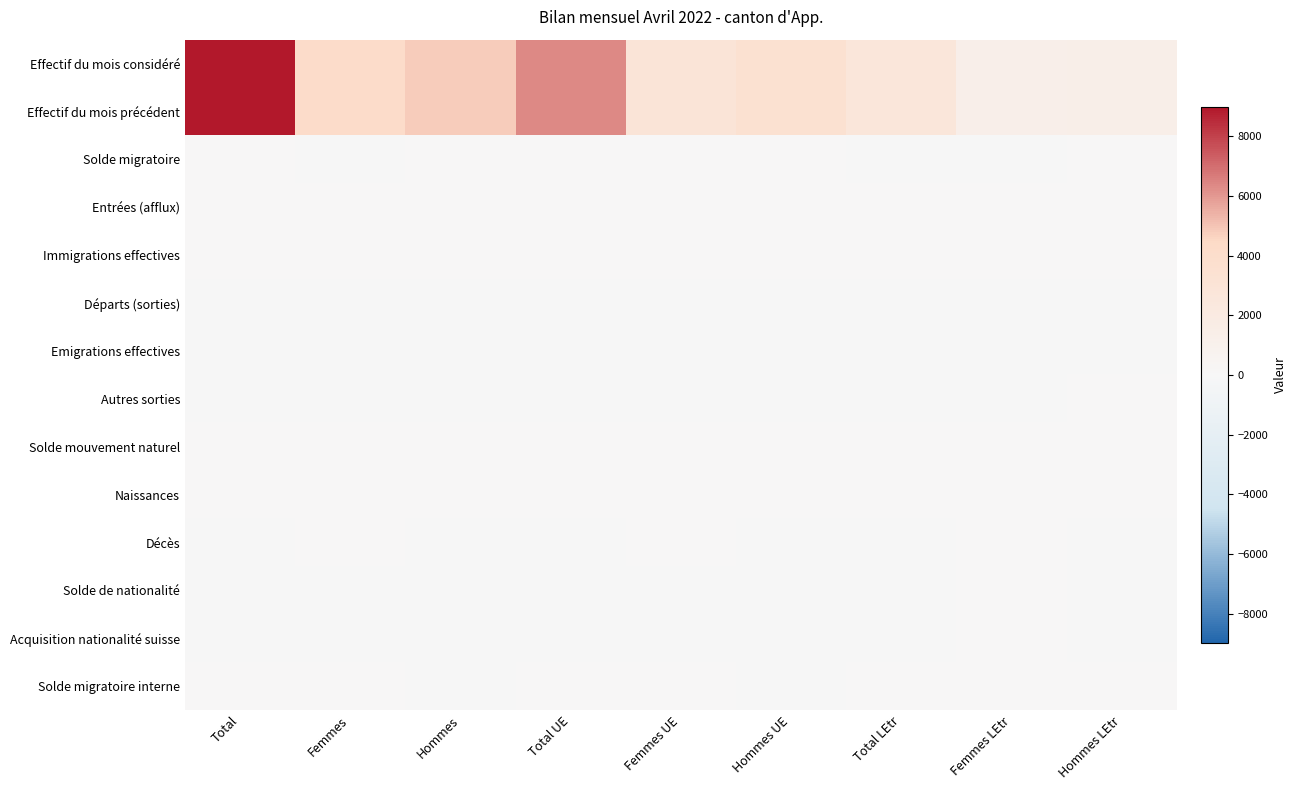

Which category has the highest value across all series?

Total